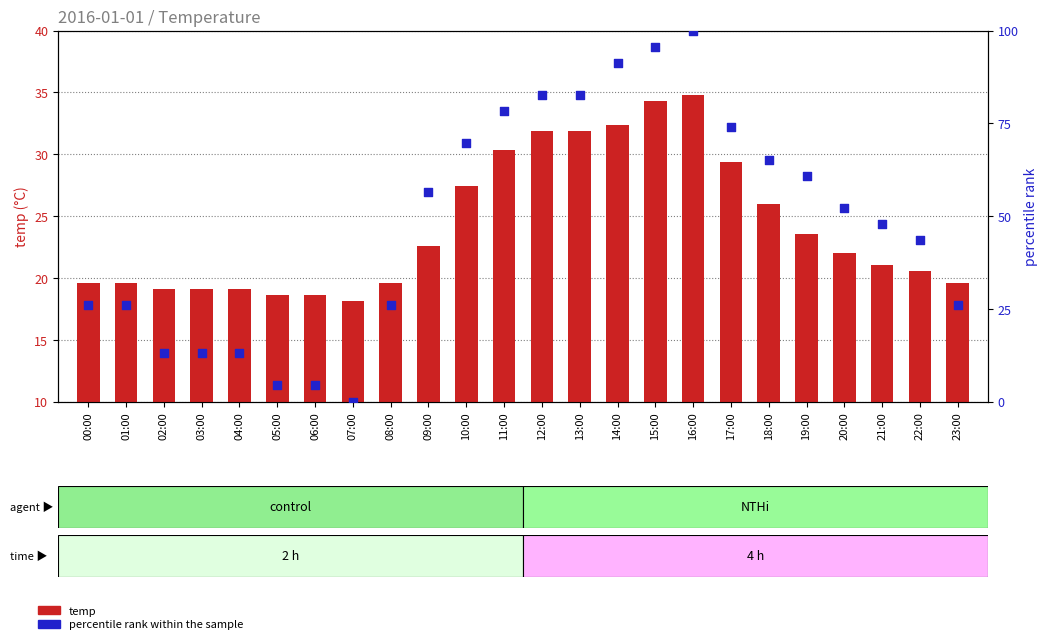

What are all the series names shown in the legend?

temp, percentile rank within the sample